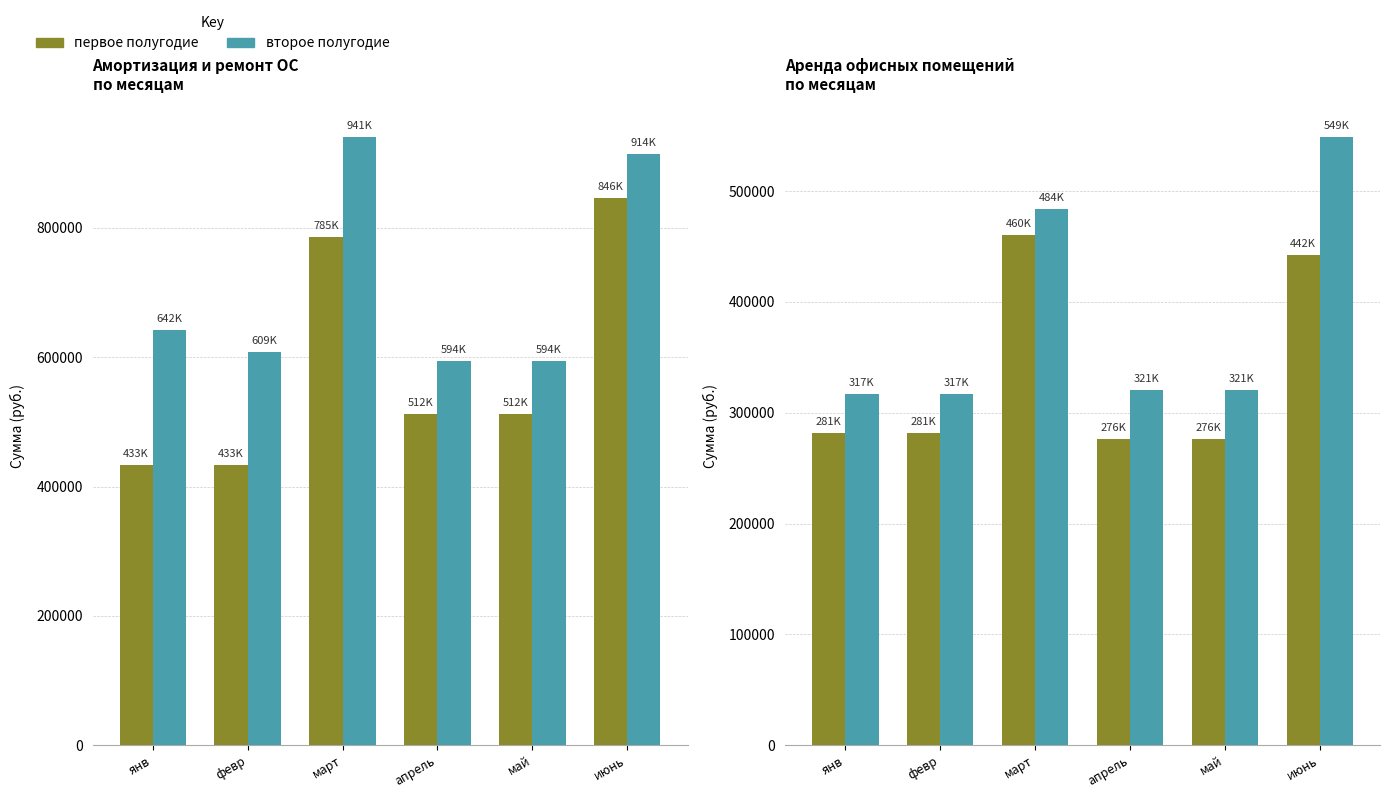

How many values in the первое полугодие series are below 281267?

2